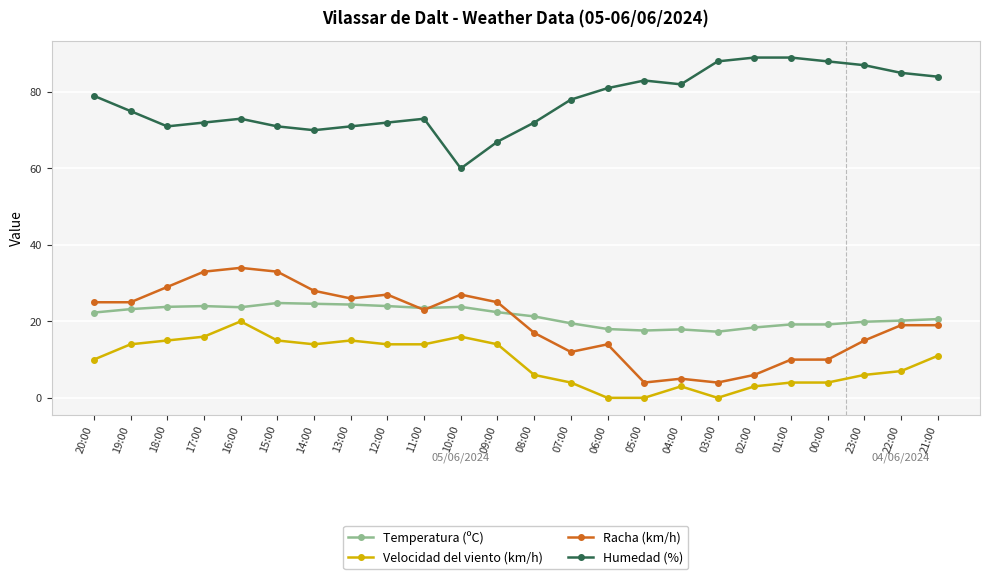

Is this an area chart (filled region under the line)?

No